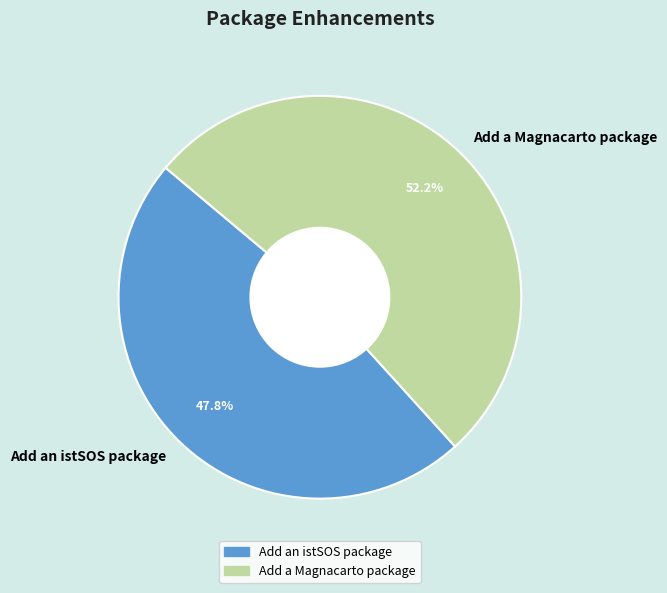

What is the largest slice in the pie chart?

Add a Magnacarto package